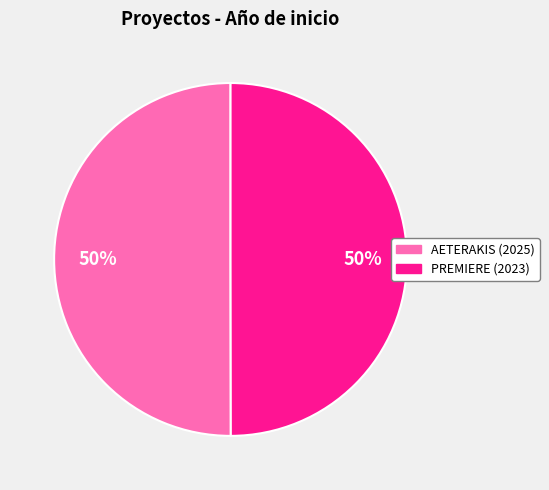

To the nearest percent, what is the combined percentage of PREMIERE (2023) and AETERAKIS (2025)?

100%